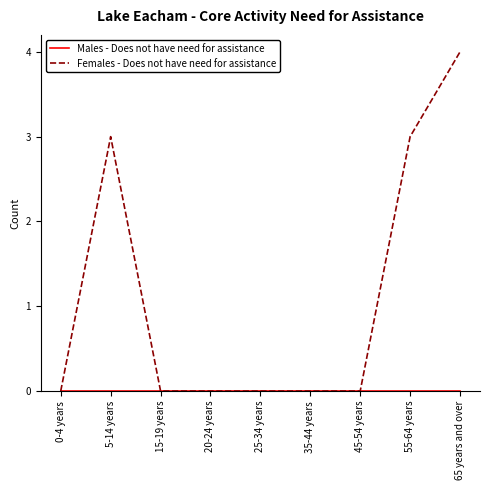

The value of Females - Does not have need for assistance at 5-14 years is 5. True or false?

False